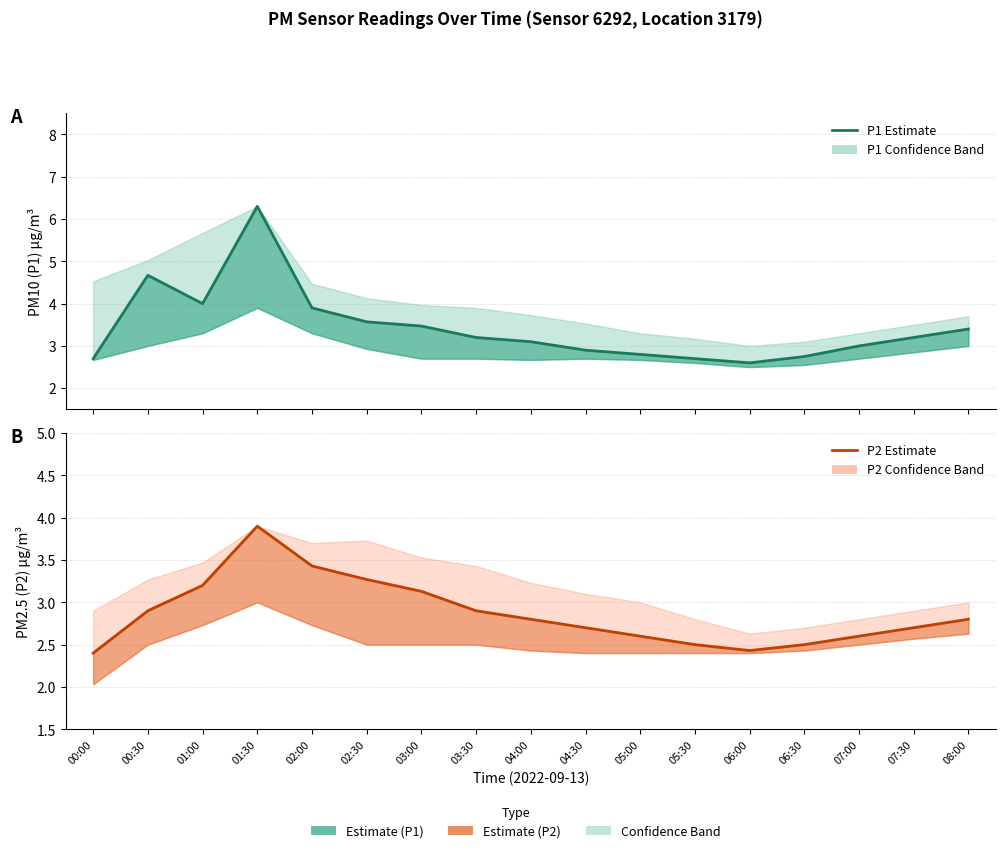

Count the number of categories in the chart.

17